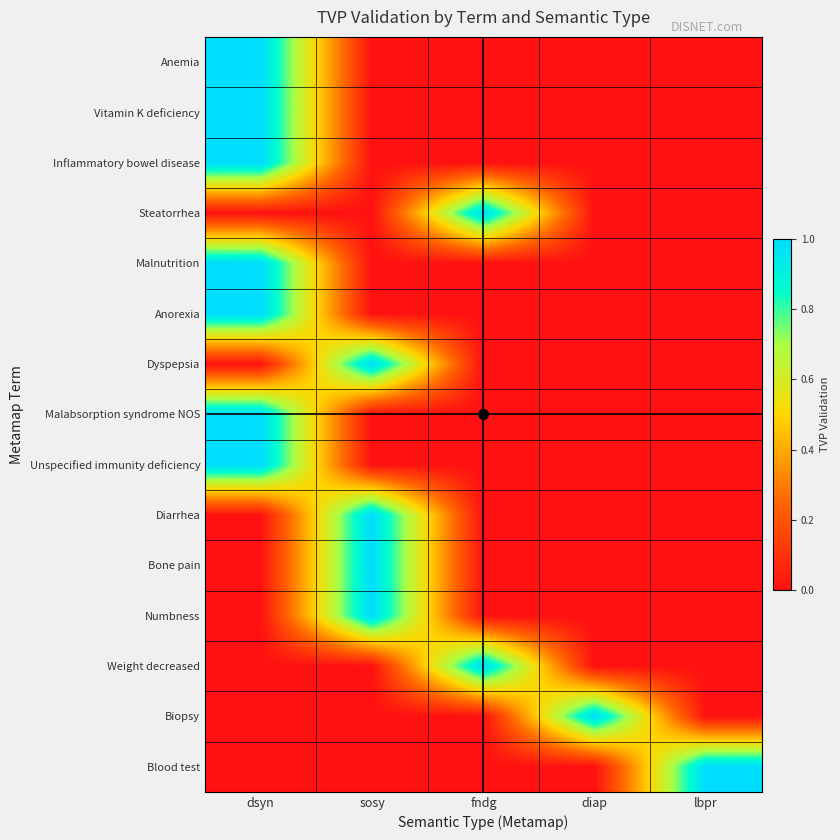

At diap, list the series in order from smallest to largest.

Anemia, Vitamin K deficiency, Inflammatory bowel disease, Steatorrhea, Malnutrition, Anorexia, Dyspepsia, Malabsorption syndrome NOS, Unspecified immunity deficiency, Diarrhea, Bone pain, Numbness, Weight decreased, Blood test, Biopsy